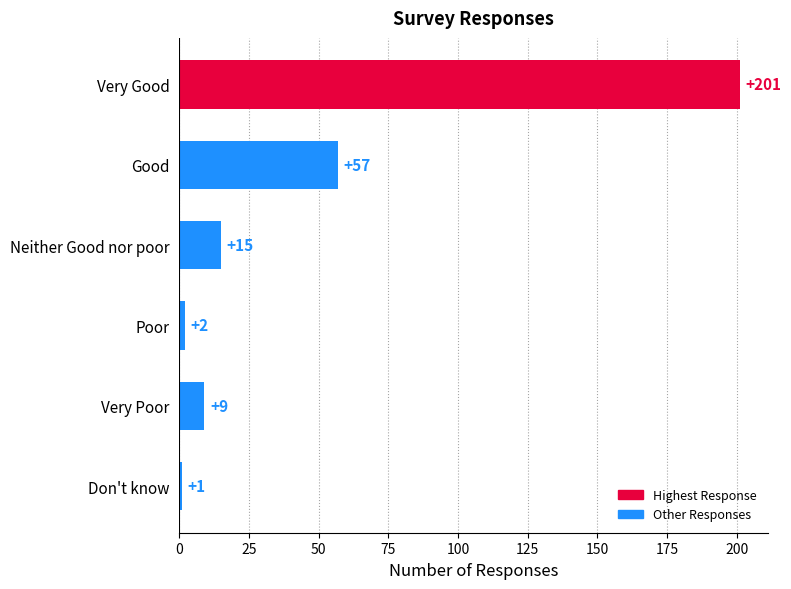

Count the number of categories in the chart.

6